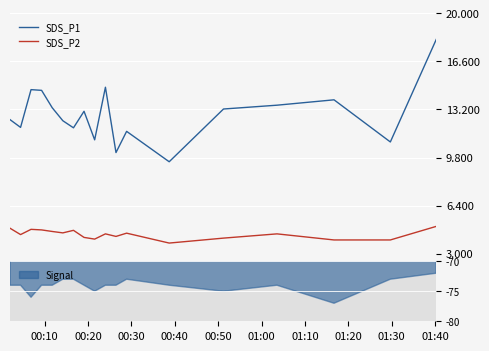

How many data points does each series have?

18